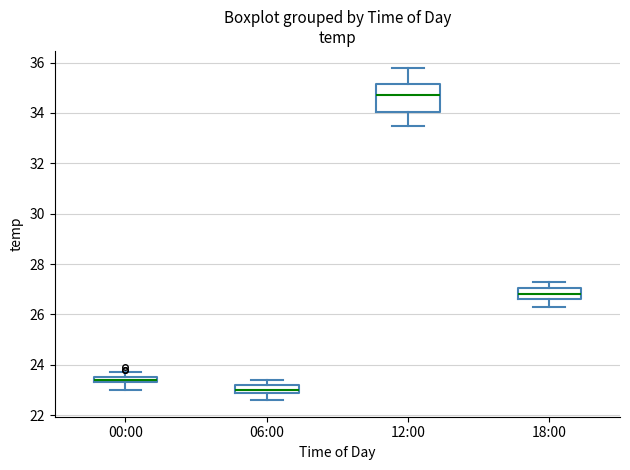

Where does the lower whisker of the box for 00:00 end on the y-axis? The values are not printed on the chart, so give them approximately, as read against the axis.

23.0